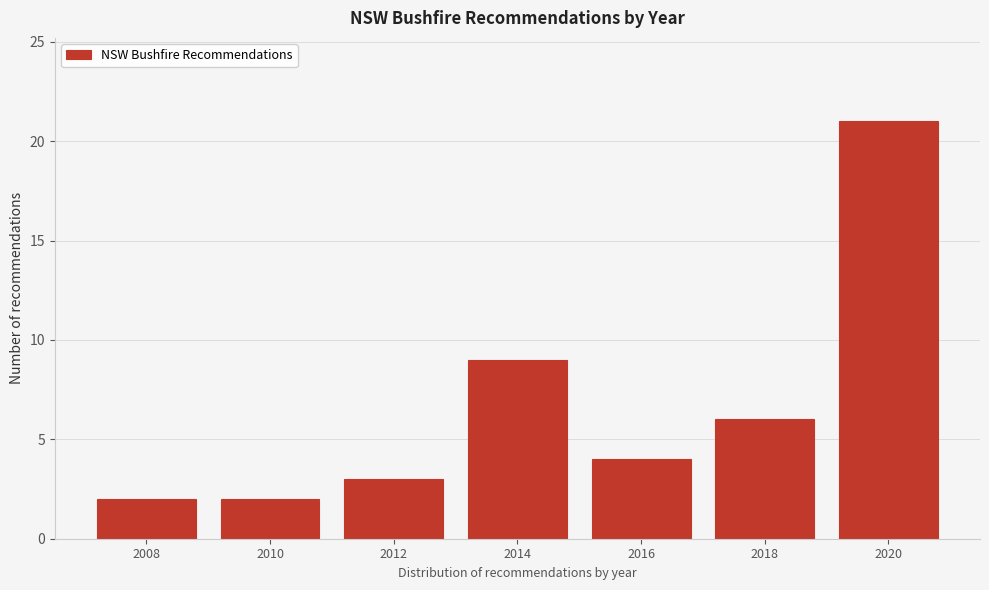

Reading left to right, transcribe all the data shown in this chart.

2008=2	2010=2	2012=3	2014=9	2016=4	2018=6	2020=21